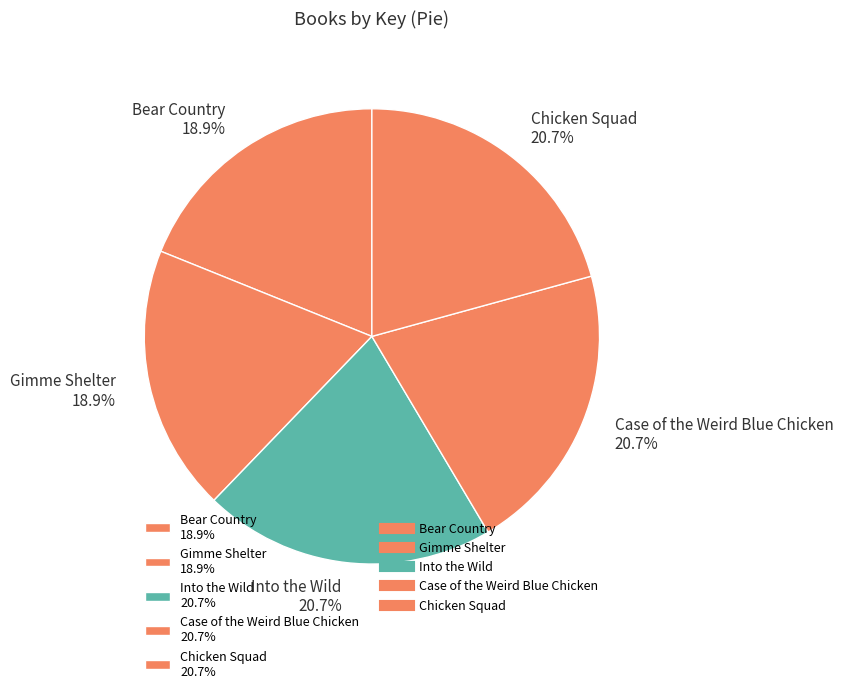

Combined, do Chicken Squad and Case of the Weird Blue Chicken account for over 50%?

No